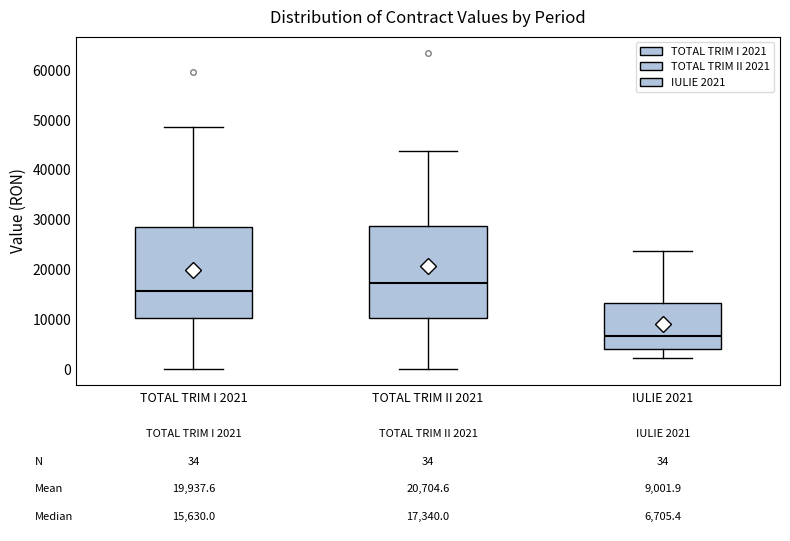

Which box has the lowest median line?

IULIE 2021